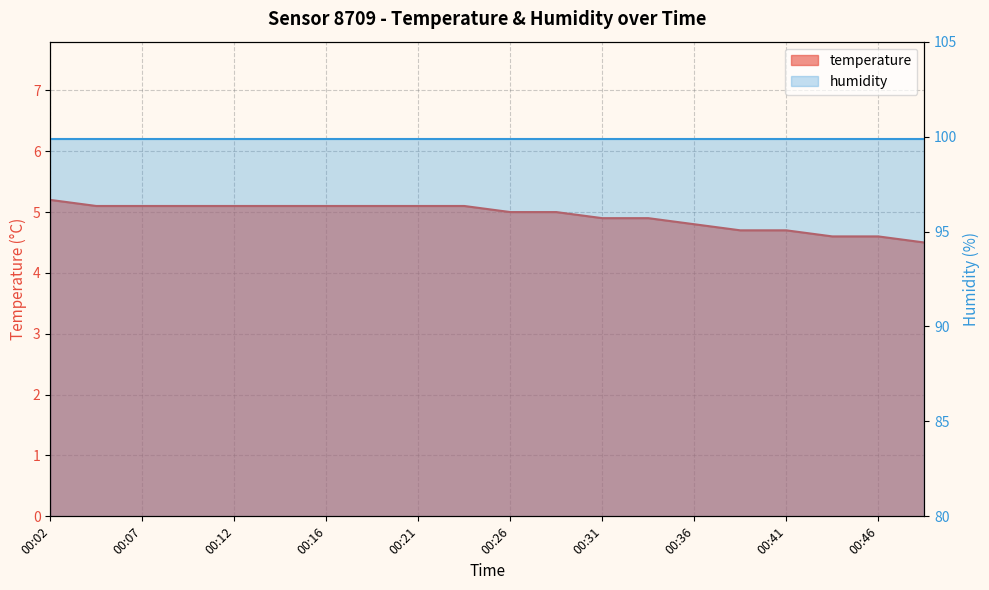

How many values are between 4 and 5?

10